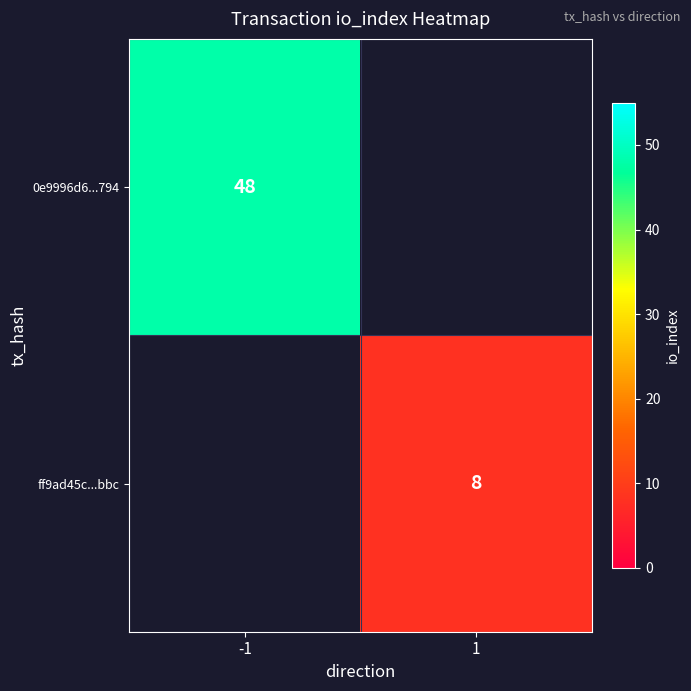

The ff9ad45c...bbc series shows 3 at 1. True or false?

False